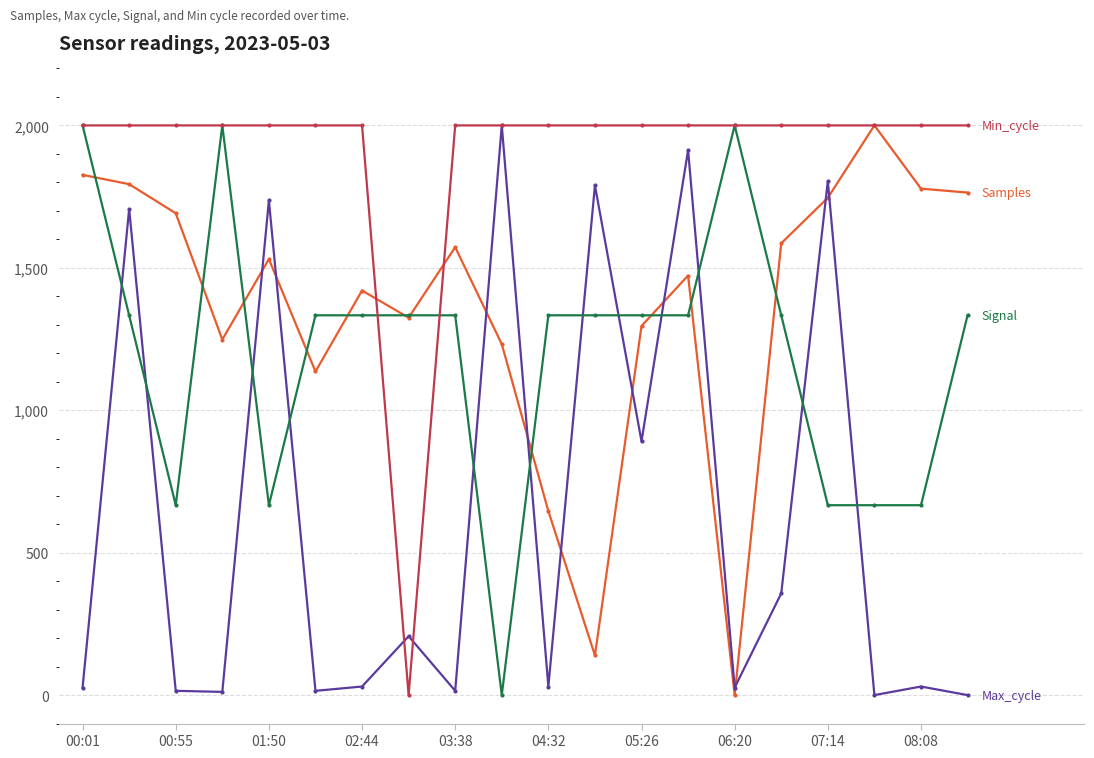

How many series are shown in this chart?

4